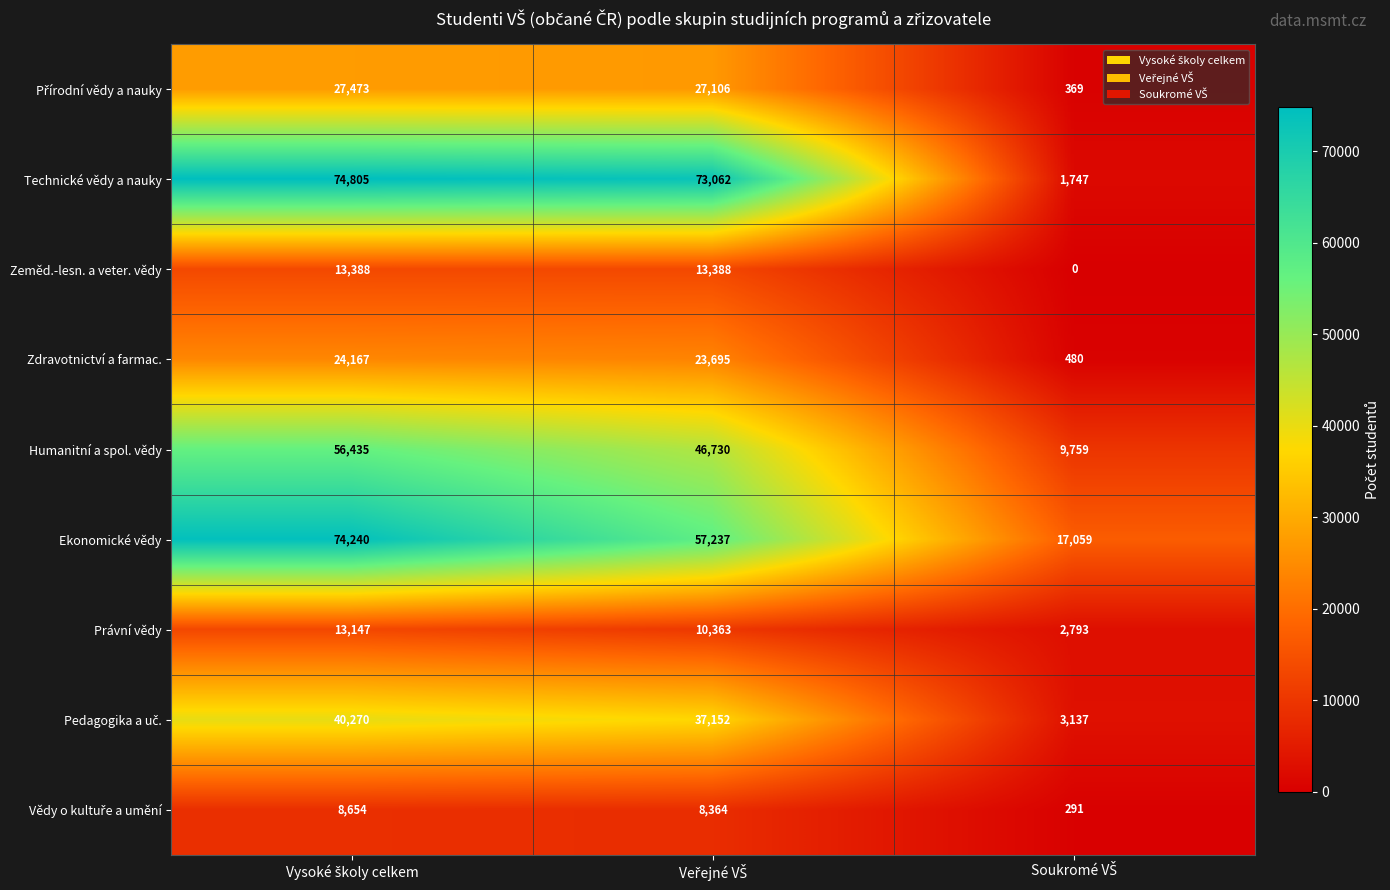

How many values in the Technické vědy a nauky series are below 73062?

1